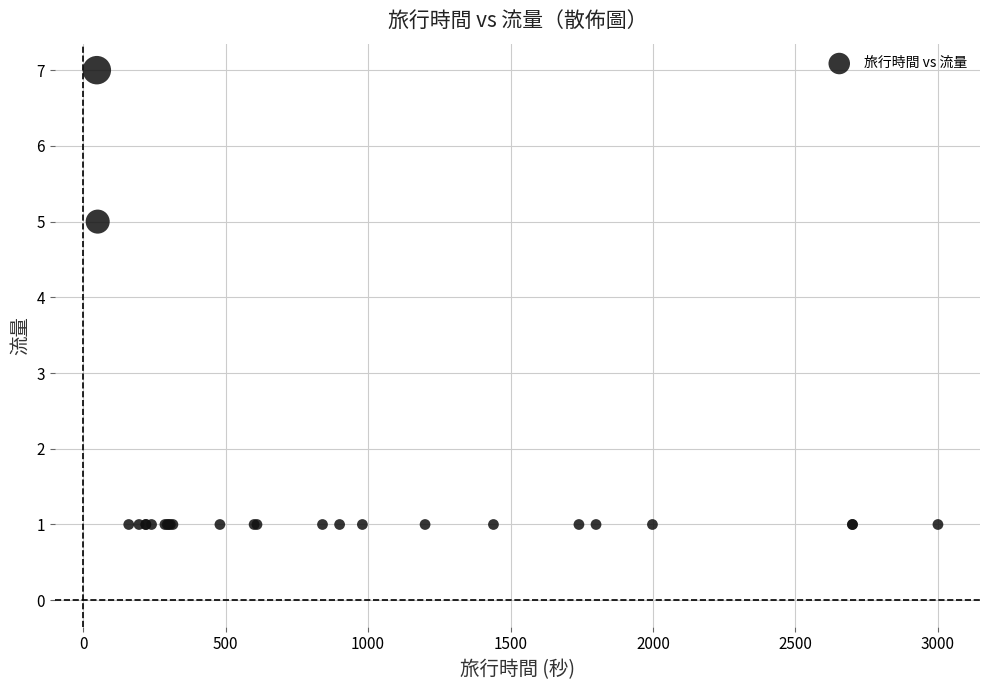

What Y value in the scatter plot is closest to 4?

5